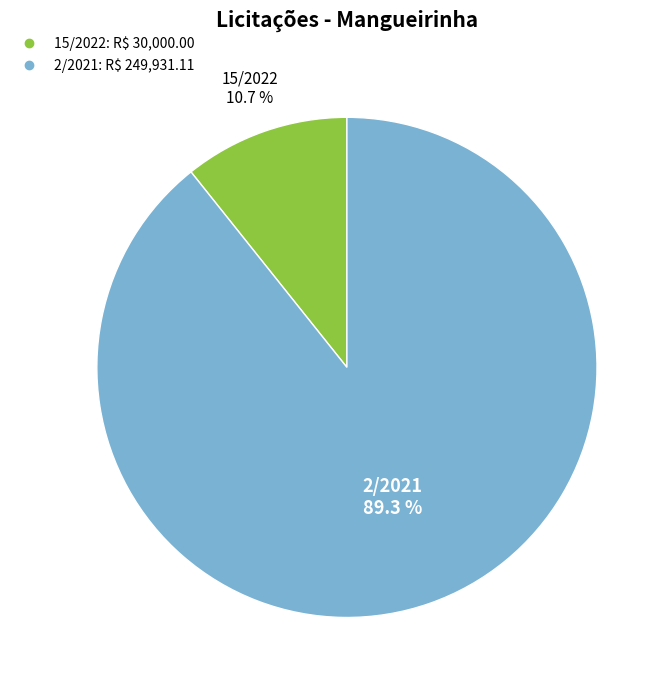

Approximately how many times larger is the value at 15/2022 compared to 2/2021?

0.1